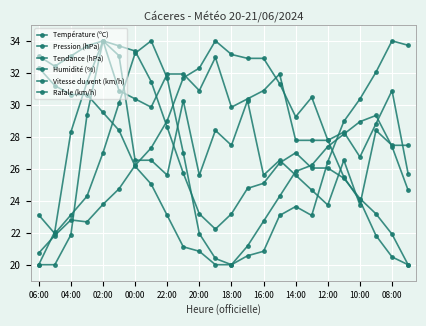

How many data points in Température (ºC) are less than 27?

12